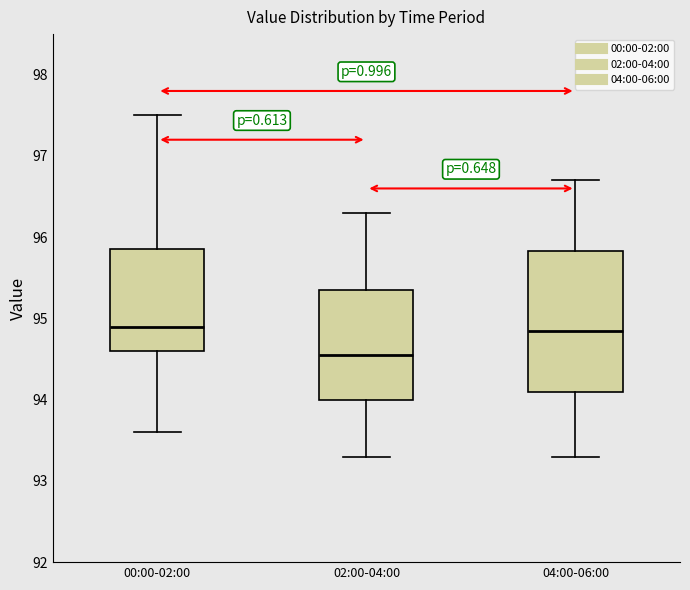

Where does the median line of the box for 04:00-06:00 sit on the y-axis? The values are not printed on the chart, so give them approximately, as read against the axis.

94.9